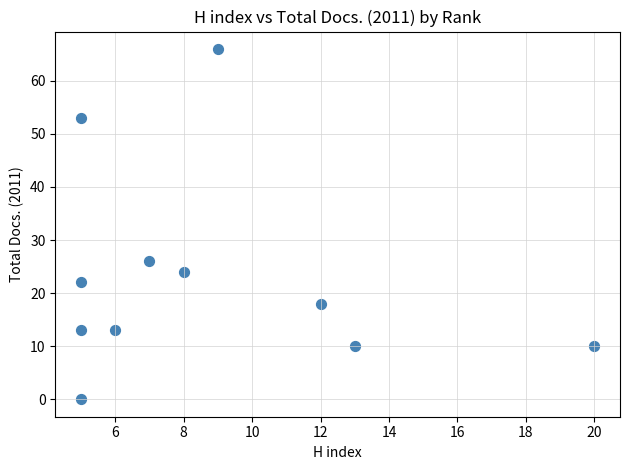

What is the range of Y values (max minus min)?

66